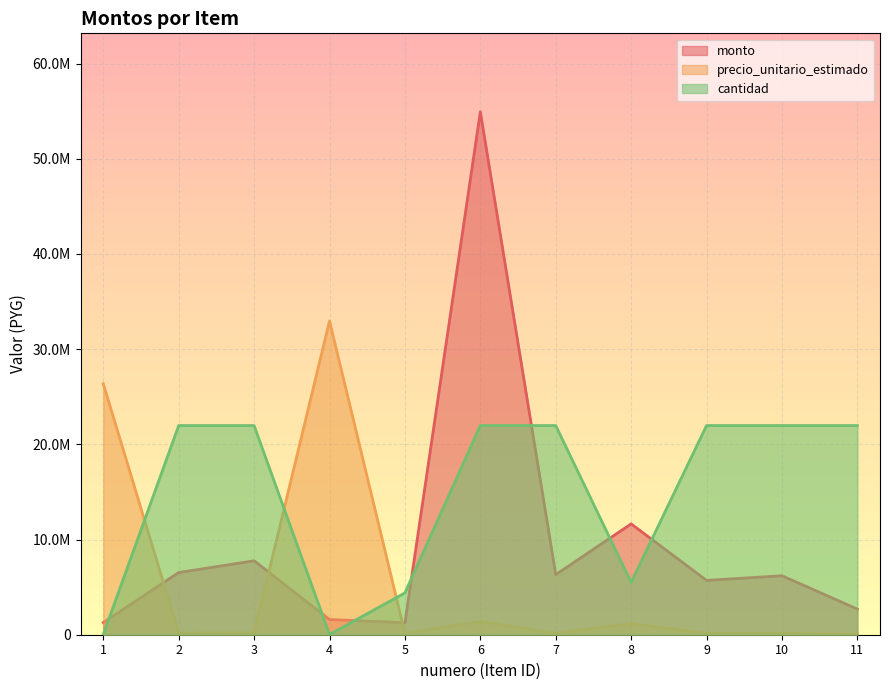

Which category has the lowest value in the monto series?

5